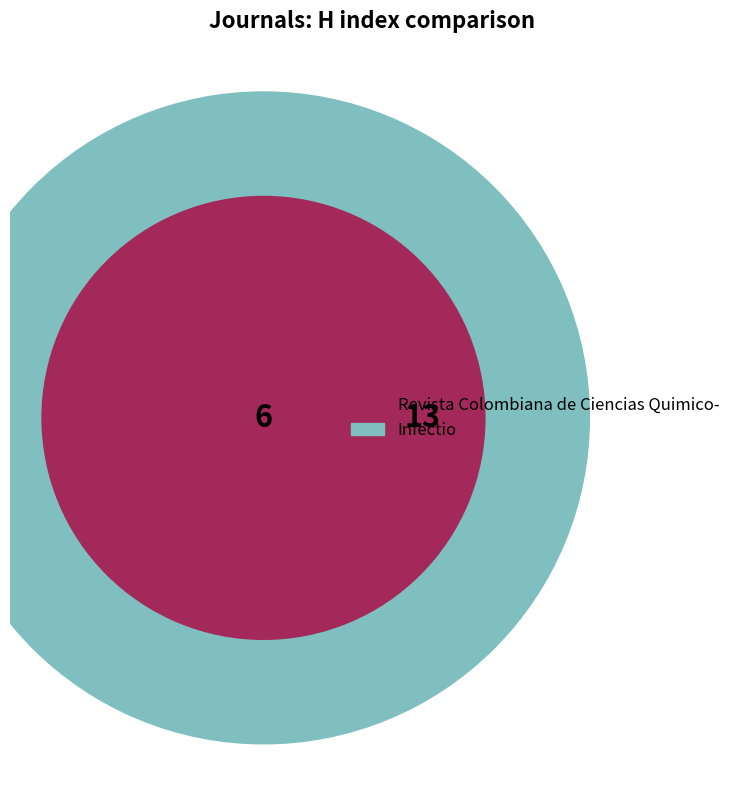

Rank the categories by value from highest to lowest.

Infectio, Revista Colombiana de Ciencias Quimico-